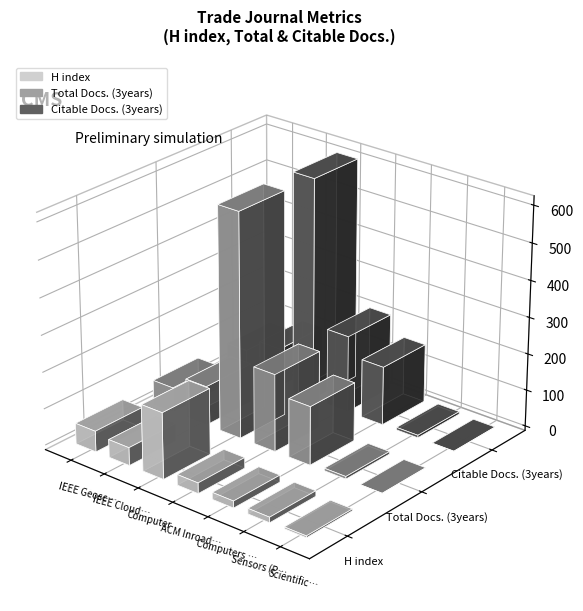

At how many categories does at least one series exceed 14?

6